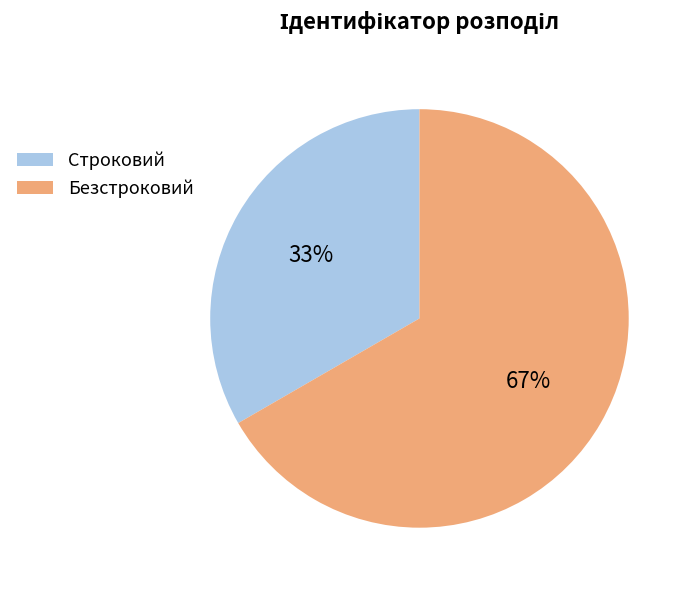

To the nearest percent, what is the average slice percentage?

50%